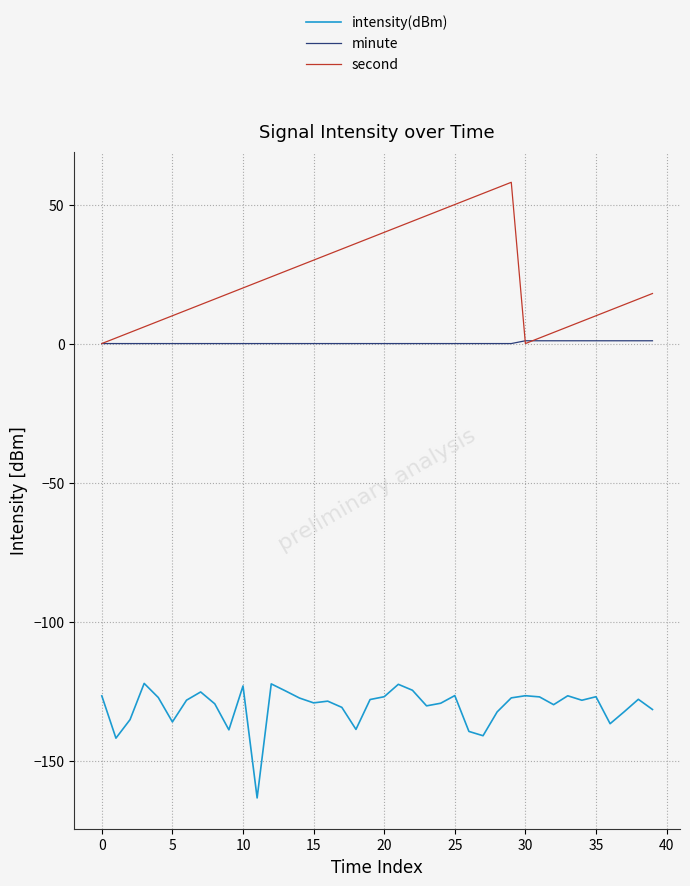

How many values in the second series are below 20?

20